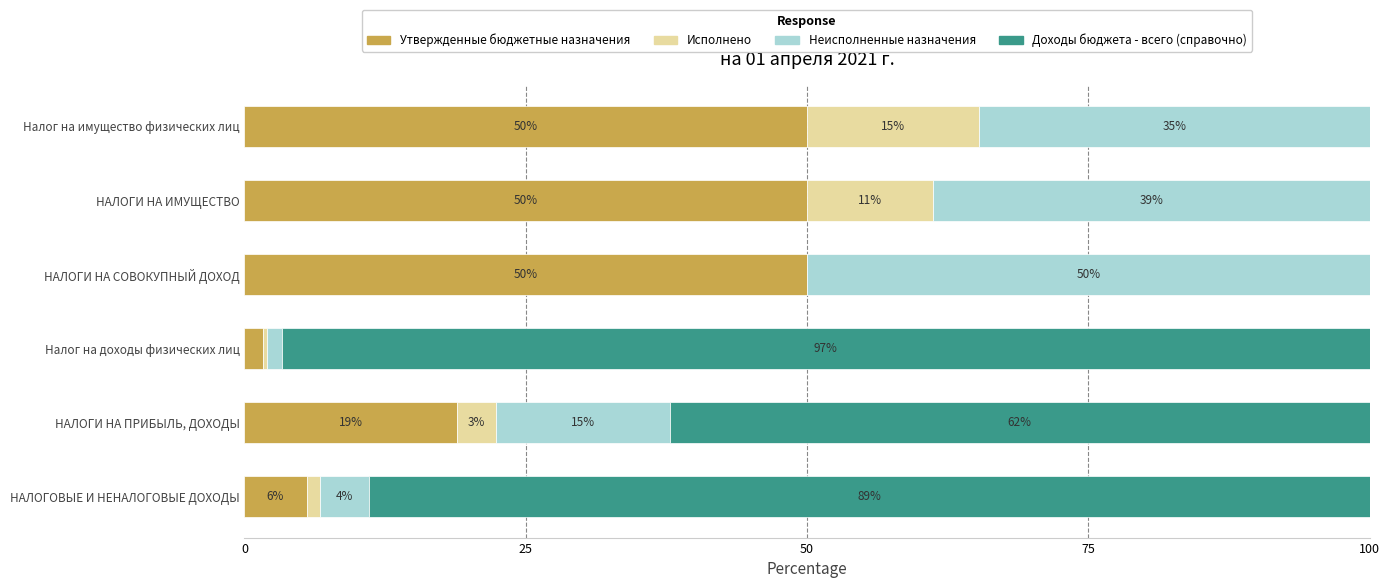

What is the maximum value for Утвержденные бюджетные назначения?

50.0